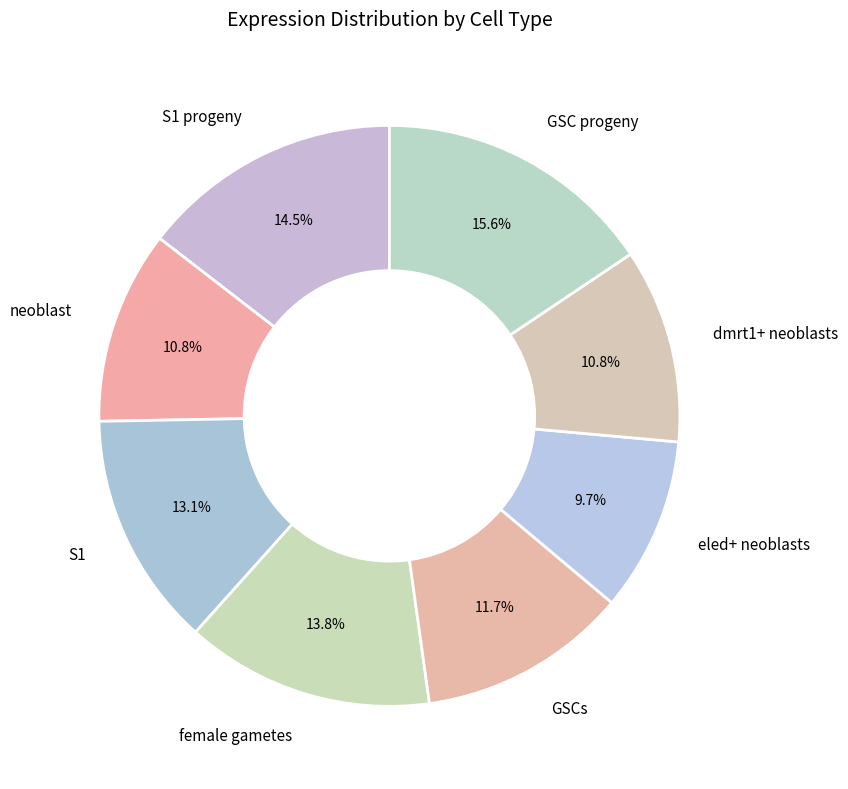

Which slice is the largest?

GSC progeny